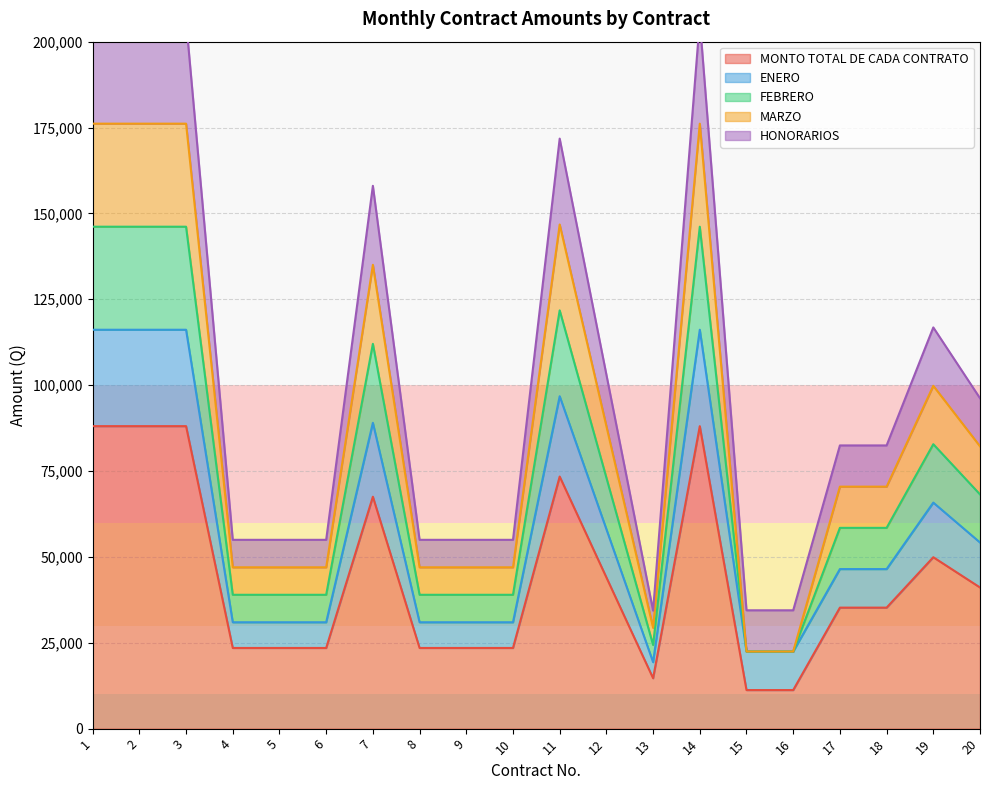

What is the lowest value of the MONTO TOTAL DE CADA CONTRATO series?

11225.8